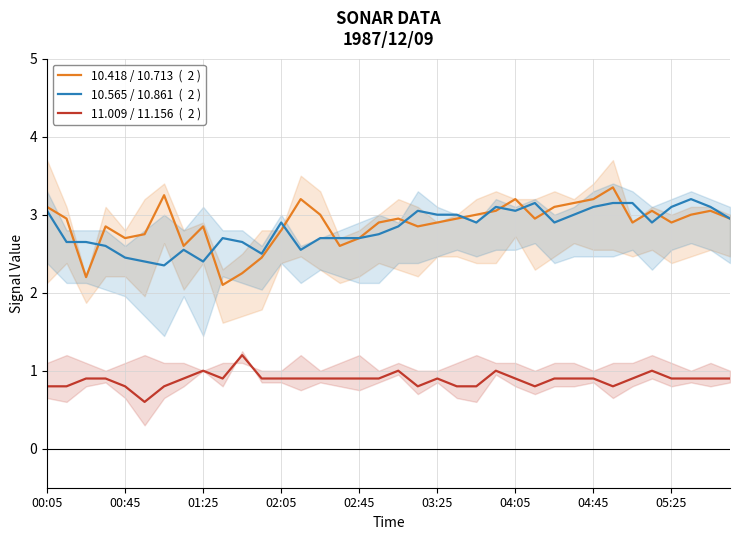

In 10.418 / 10.713  (  2 ), how many points are higher than both neighbors (excluding endpoints)?

9